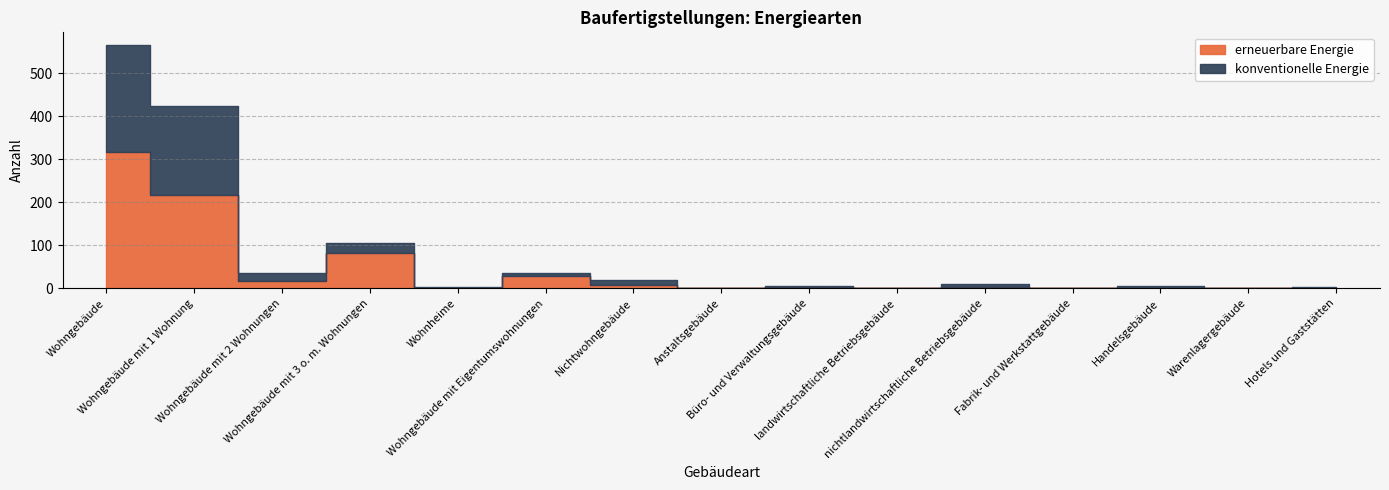

List the labels in order of konventionelle Energie value, largest first.

Wohngebäude, Wohngebäude mit 1 Wohnung, Wohngebäude mit 3 o. m. Wohnungen, Wohngebäude mit 2 Wohnungen, Nichtwohngebäude, nichtlandwirtschaftliche Betriebsgebäude, Wohngebäude mit Eigentumswohnungen, Handelsgebäude, Büro- und Verwaltungsgebäude, Hotels und Gaststätten, Wohnheime, Anstaltsgebäude, landwirtschaftliche Betriebsgebäude, Fabrik- und Werkstattgebäude, Warenlagergebäude